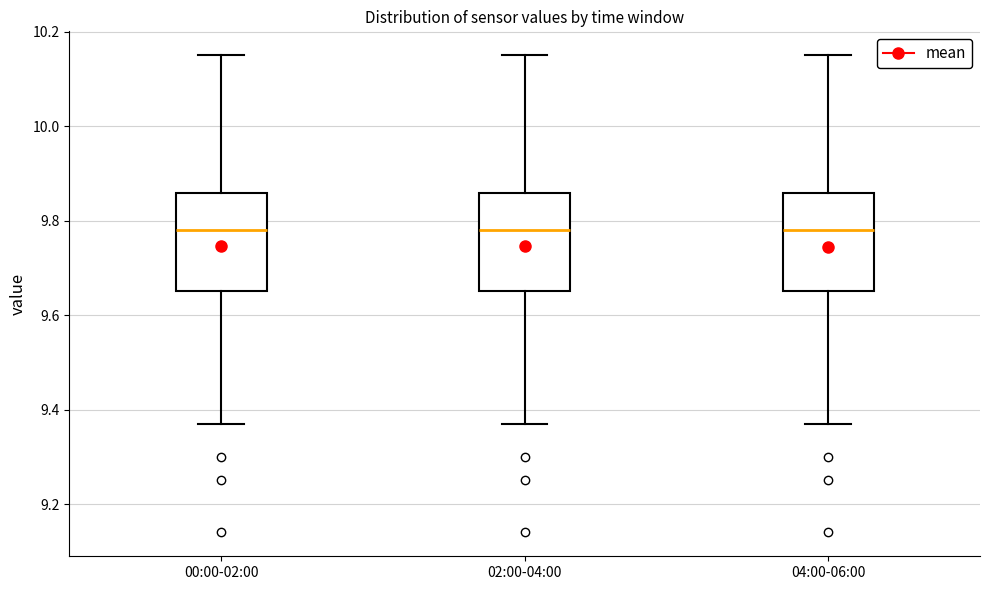

Reading left to right, transcribe this box plot: for each box, give where its median line is, the range the box spans, and where its two whiskers end, as read against the y-axis. The values are not printed on the chart, so give them approximately, as read against the axis.

00:00-02:00: median 9.78, box 9.66 to 9.86, whiskers 9.38 to 10.16
02:00-04:00: median 9.78, box 9.66 to 9.86, whiskers 9.38 to 10.16
04:00-06:00: median 9.78, box 9.66 to 9.86, whiskers 9.38 to 10.16